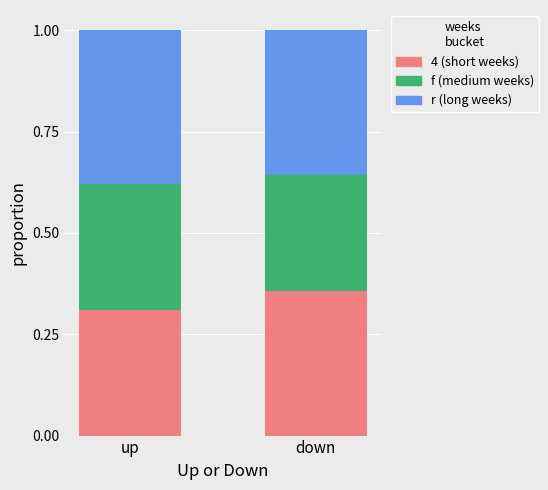

What is the total value across all series at up?

1.0